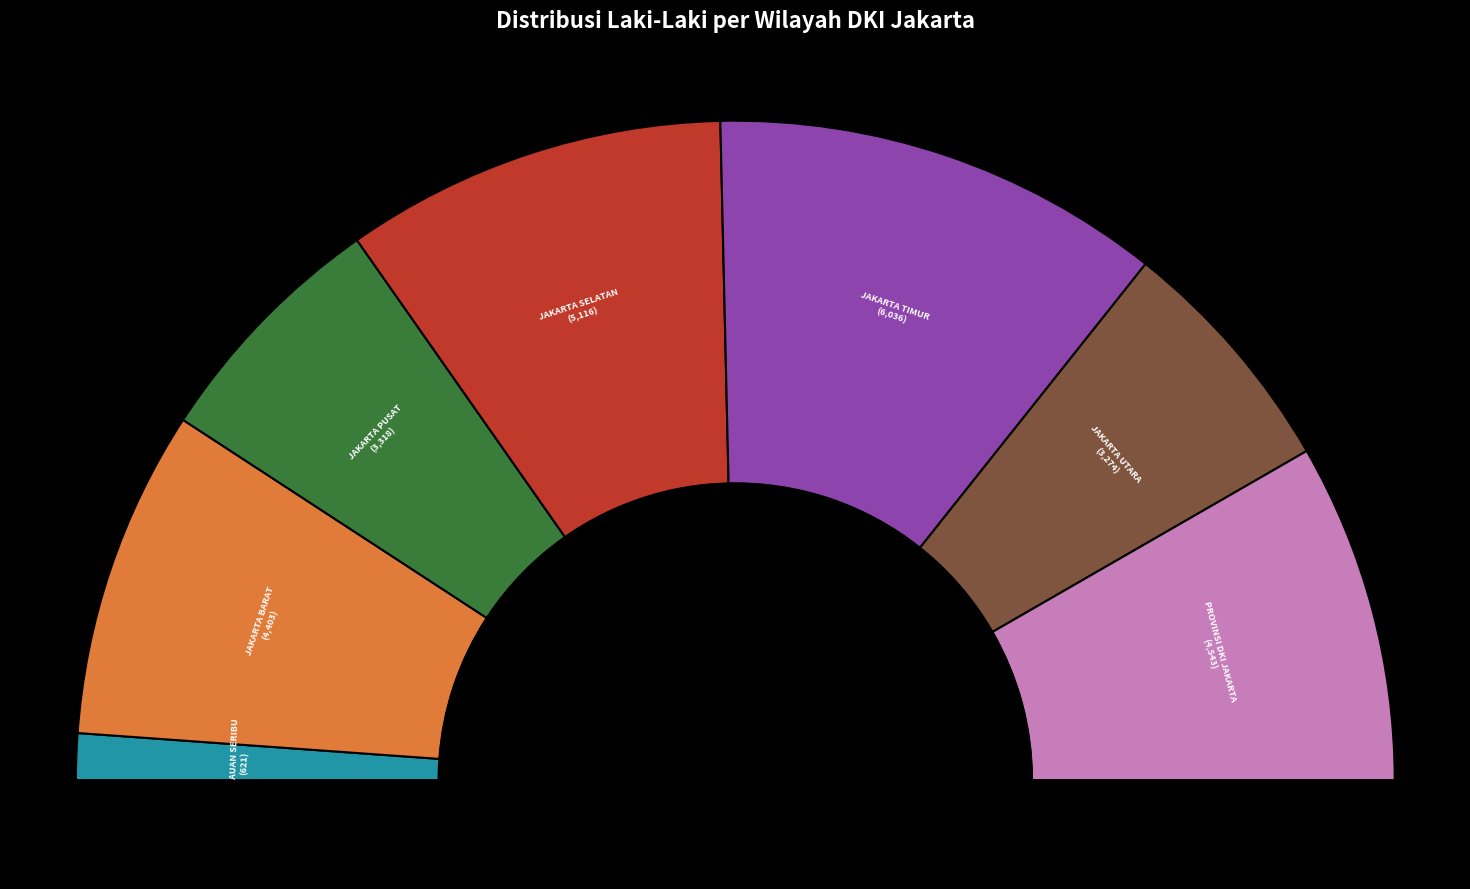

The KEPULAUAN SERIBU slice represents 14% of the pie. True or false?

False